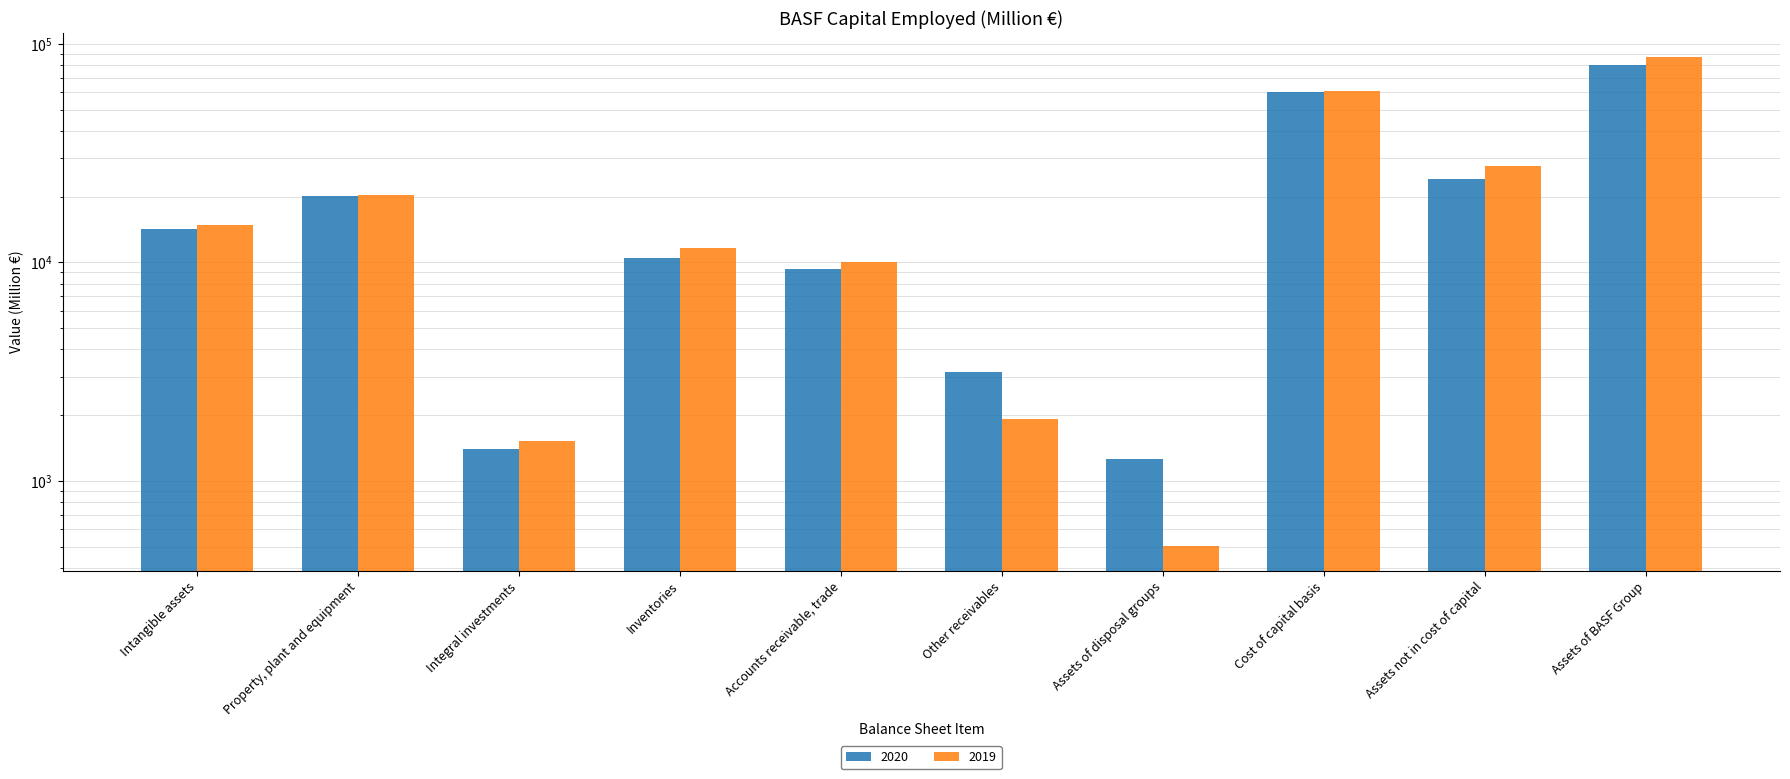

Rank the series by their maximum value, from highest to lowest.

2019, 2020